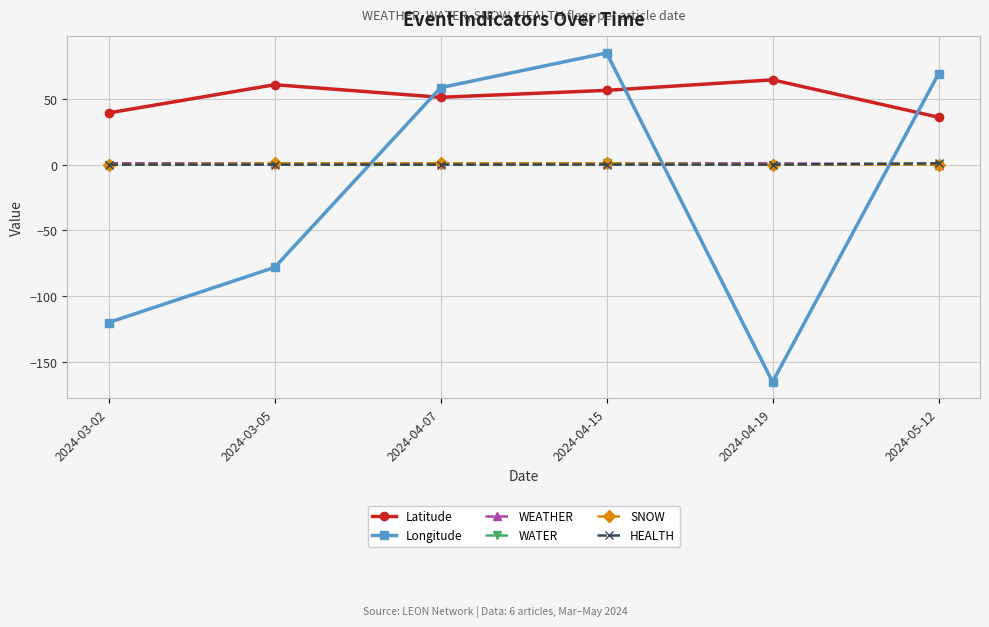

What is the label of the 1st point from the right?

2024-05-12